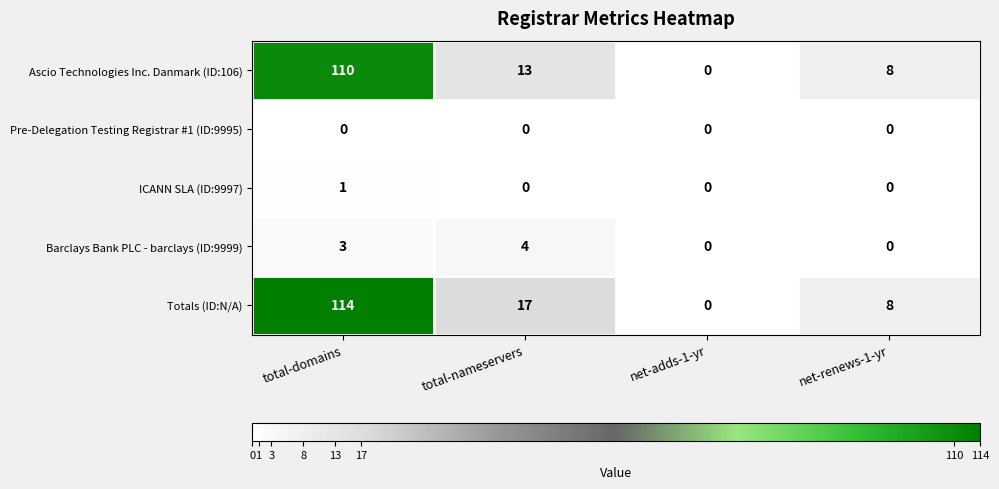

Reading left to right, what are all the values shown in this chart?

Ascio Technologies Inc. Danmark (ID:106): total-domains=110	total-nameservers=13	net-adds-1-yr=0	net-renews-1-yr=8
Pre-Delegation Testing Registrar #1 (ID:9995): total-domains=0	total-nameservers=0	net-adds-1-yr=0	net-renews-1-yr=0
ICANN SLA (ID:9997): total-domains=1	total-nameservers=0	net-adds-1-yr=0	net-renews-1-yr=0
Barclays Bank PLC - barclays (ID:9999): total-domains=3	total-nameservers=4	net-adds-1-yr=0	net-renews-1-yr=0
Totals (ID:N/A): total-domains=114	total-nameservers=17	net-adds-1-yr=0	net-renews-1-yr=8